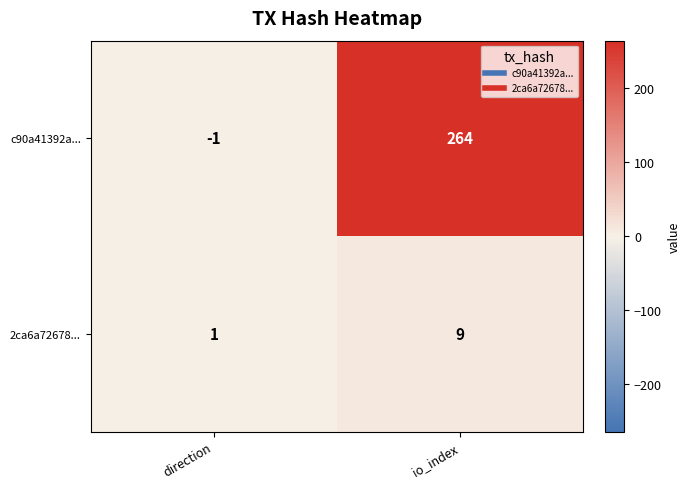

Which label corresponds to the largest value in the chart?

io_index